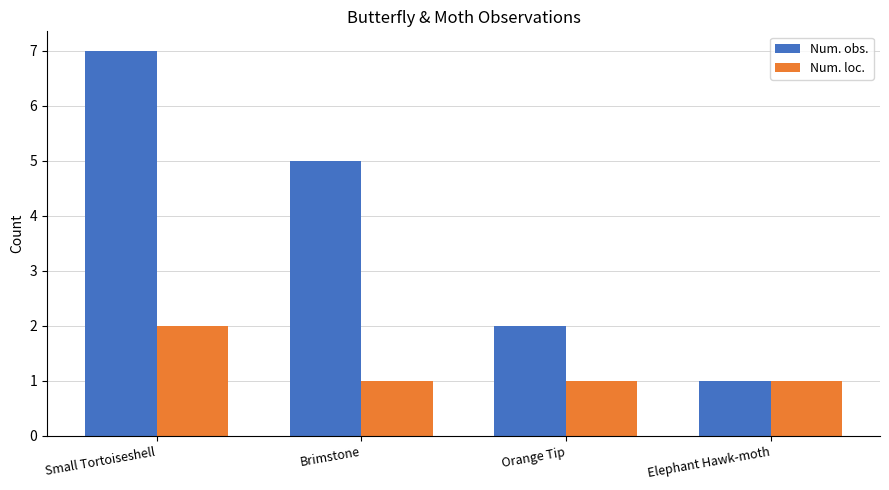

Reading left to right, what are all the values shown in this chart?

Num. obs.: Small Tortoiseshell=7	Brimstone=5	Orange Tip=2	Elephant Hawk-moth=1
Num. loc.: Small Tortoiseshell=2	Brimstone=1	Orange Tip=1	Elephant Hawk-moth=1